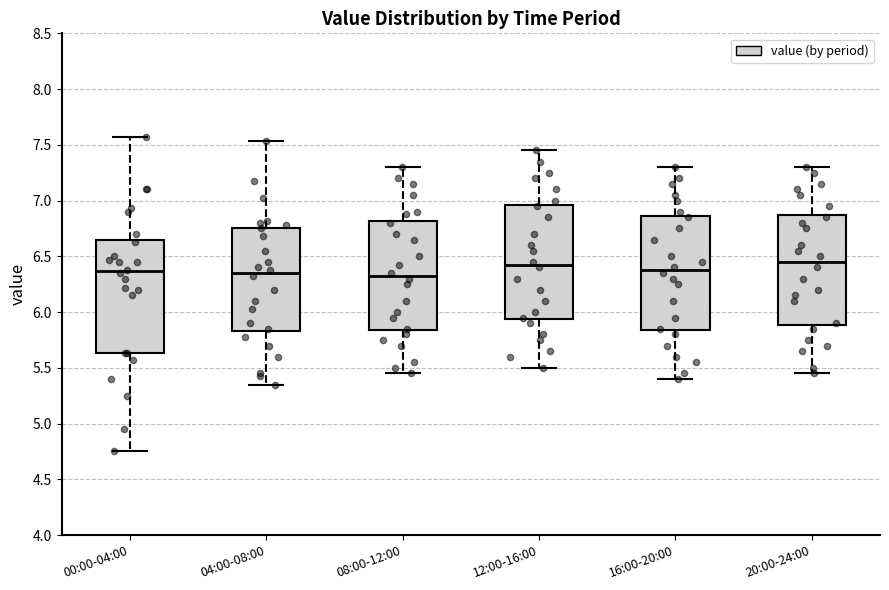

Reading left to right, read every box against the y-axis: the position of its median line, the range the box covers, and the ends of its whiskers. The values are not printed on the chart, so give them approximately, as read against the axis.

00:00-04:00: median 6.35, box 5.65 to 6.65, whiskers 4.75 to 7.55
04:00-08:00: median 6.35, box 5.85 to 6.75, whiskers 5.35 to 7.55
08:00-12:00: median 6.35, box 5.85 to 6.80, whiskers 5.45 to 7.30
12:00-16:00: median 6.45, box 5.95 to 6.95, whiskers 5.50 to 7.45
16:00-20:00: median 6.40, box 5.85 to 6.85, whiskers 5.40 to 7.30
20:00-24:00: median 6.45, box 5.90 to 6.90, whiskers 5.45 to 7.30